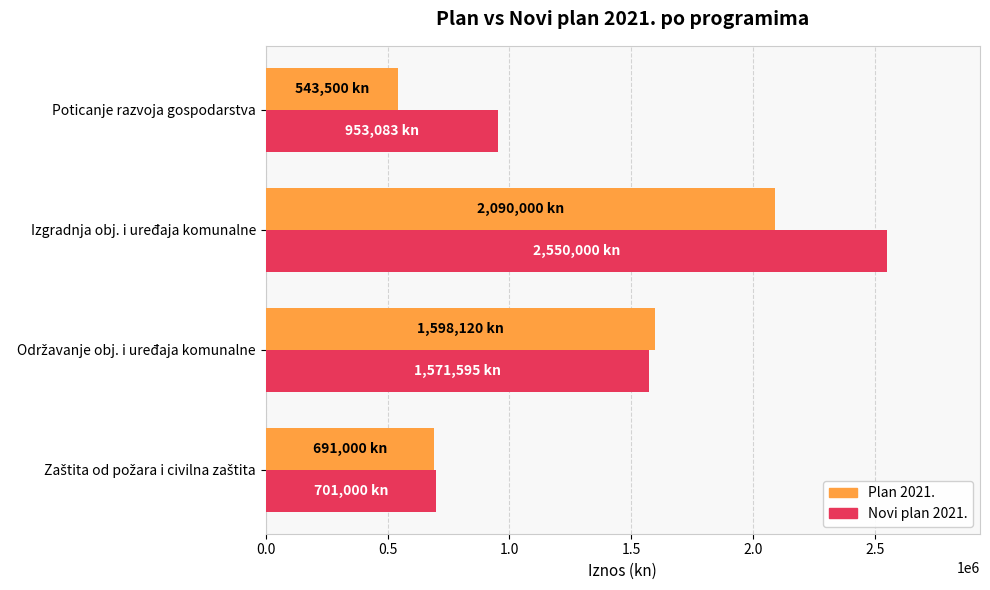

What is the greatest value displayed?

2550000